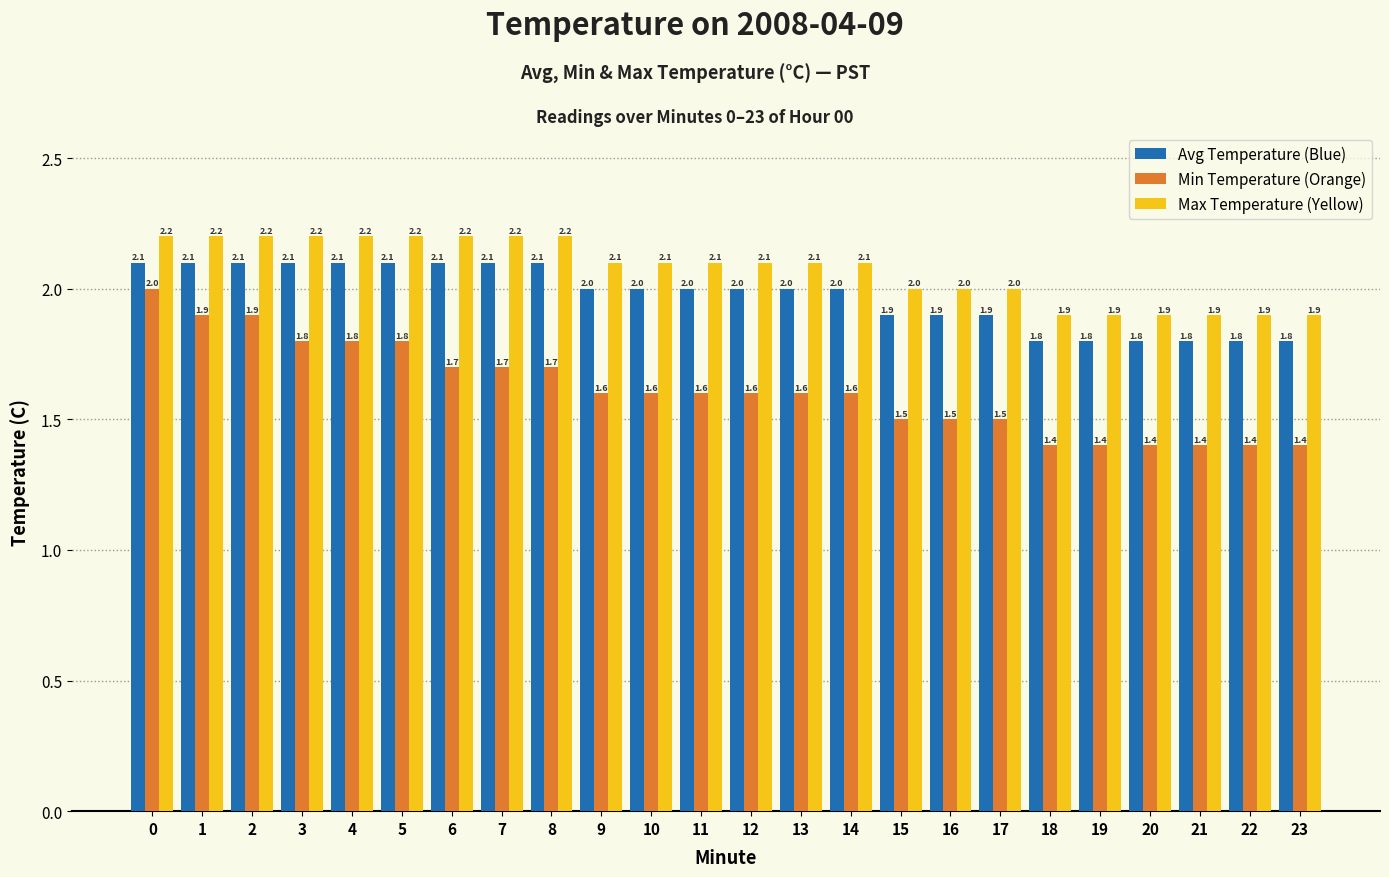

Count the Min Temperature (Orange) values in the range 1 to 2.

24